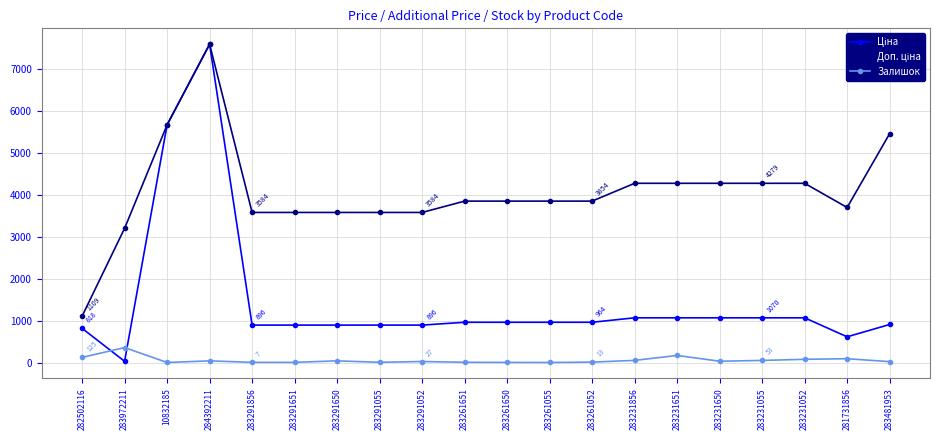

What is the sum of all Залишок values?

1168.0